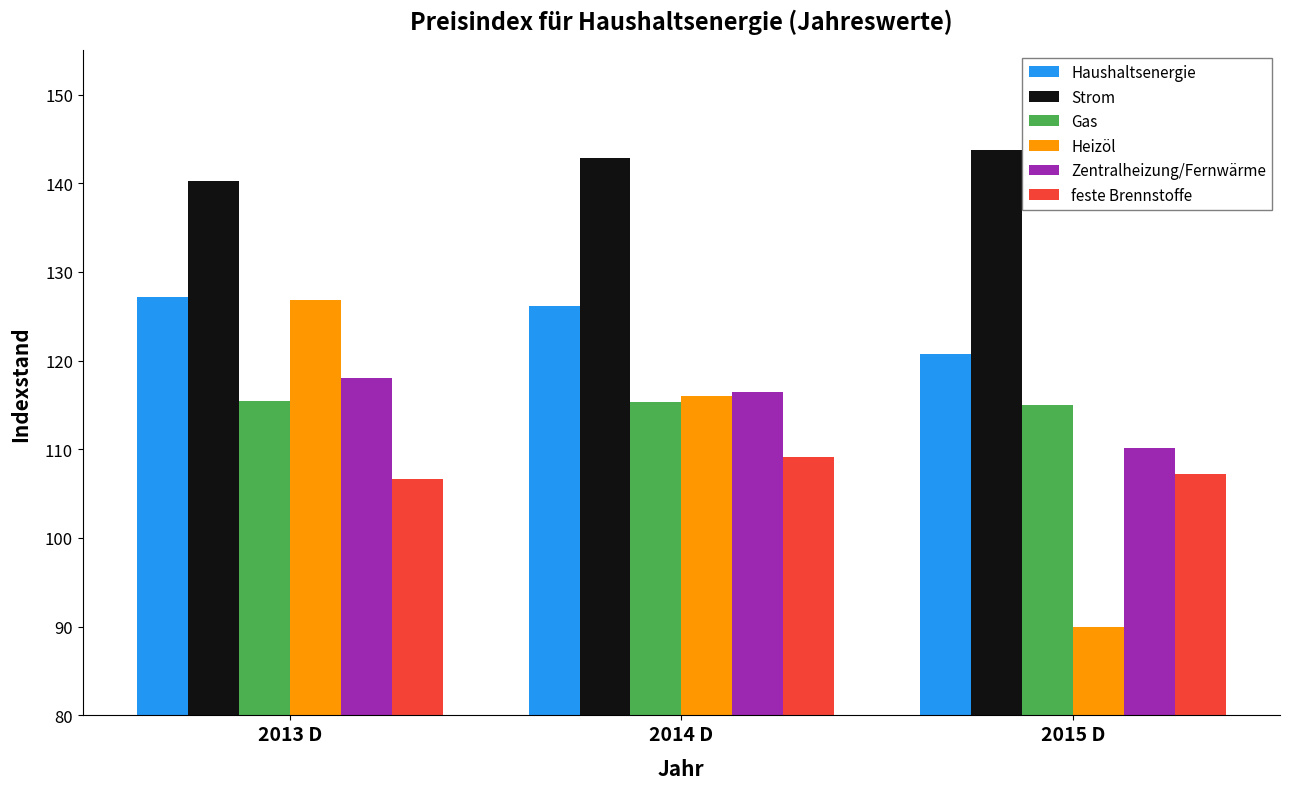

Rank the series at 2015 D from lowest to highest value.

Heizöl, feste Brennstoffe, Zentralheizung/Fernwärme, Gas, Haushaltsenergie, Strom